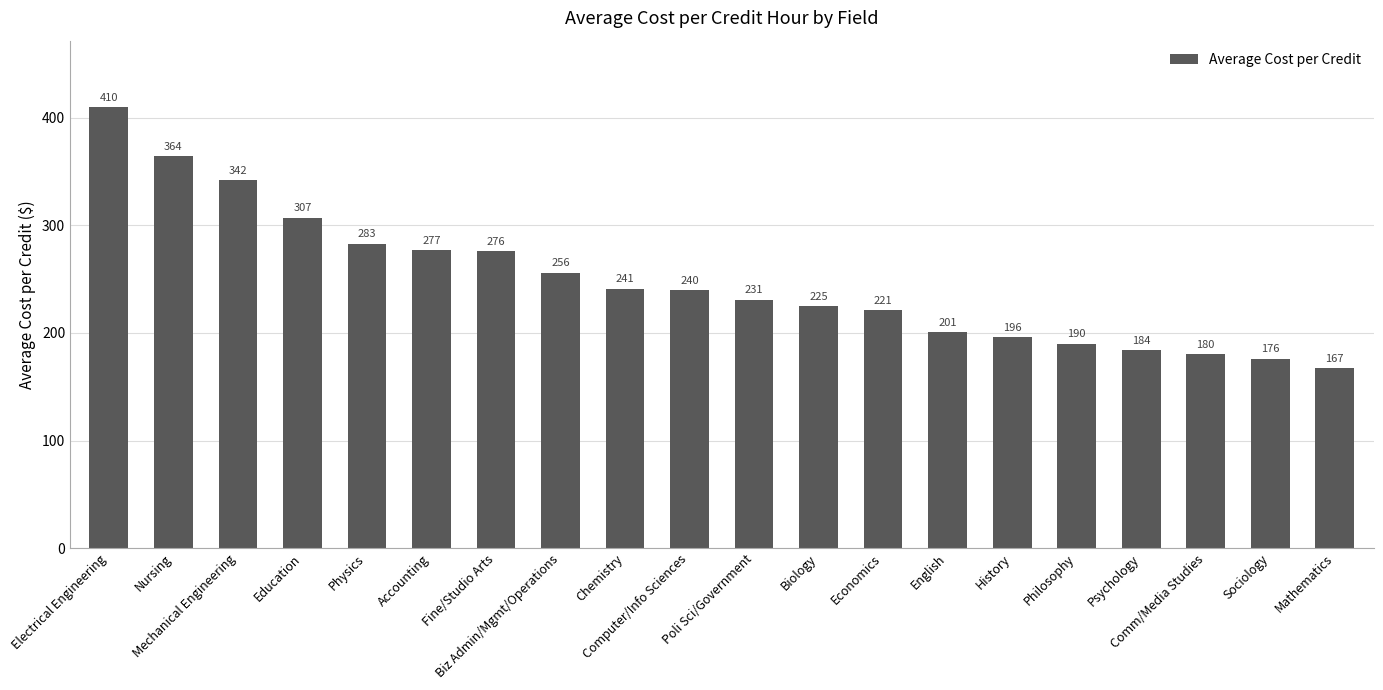

Between Fine/Studio Arts and Biz Admin/Mgmt/Operations, which is larger?

Fine/Studio Arts